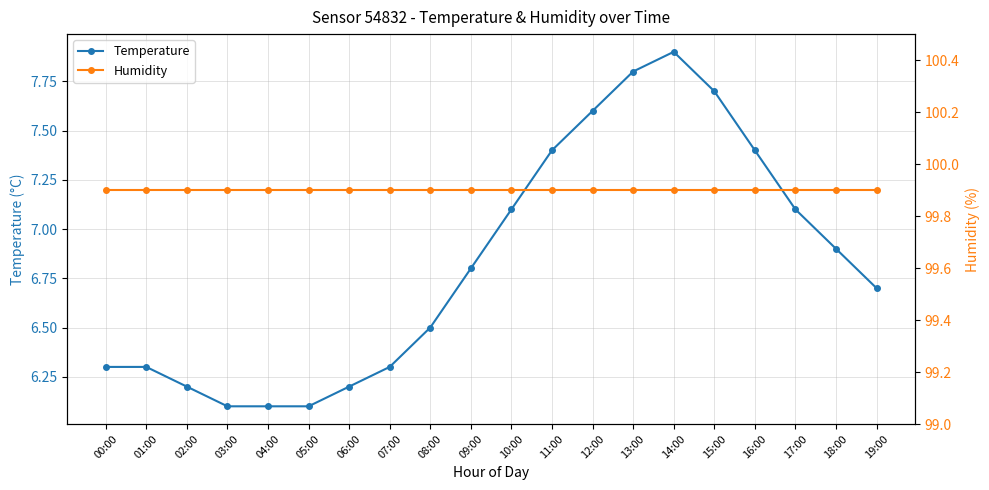

True or false: Temperature has a value of 1.9 at 03:00.

False